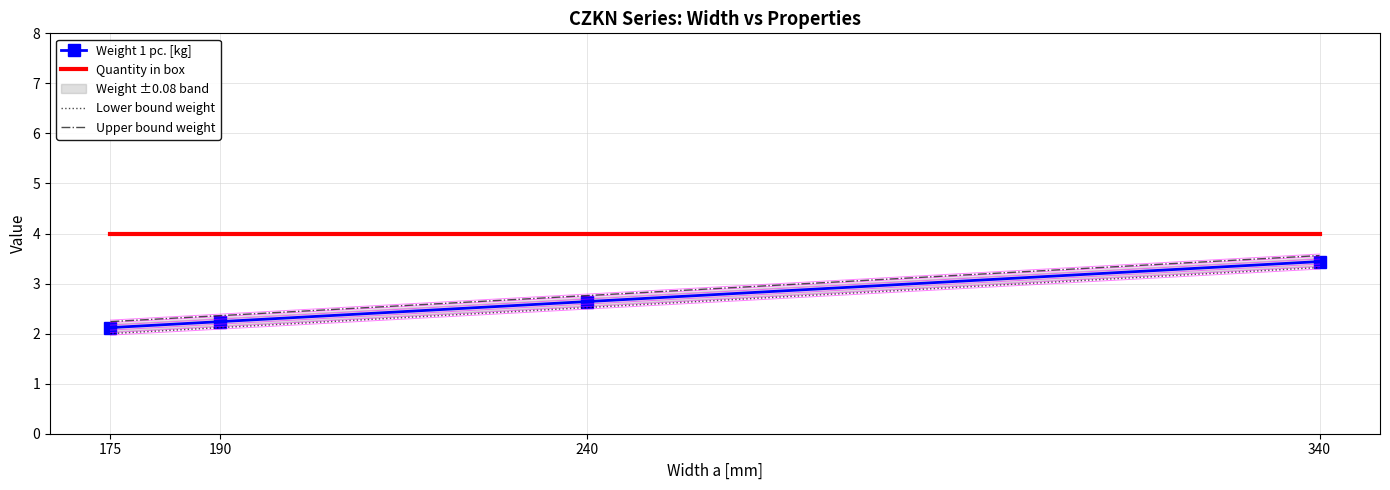

What is the maximum value shown in the chart?

4.0